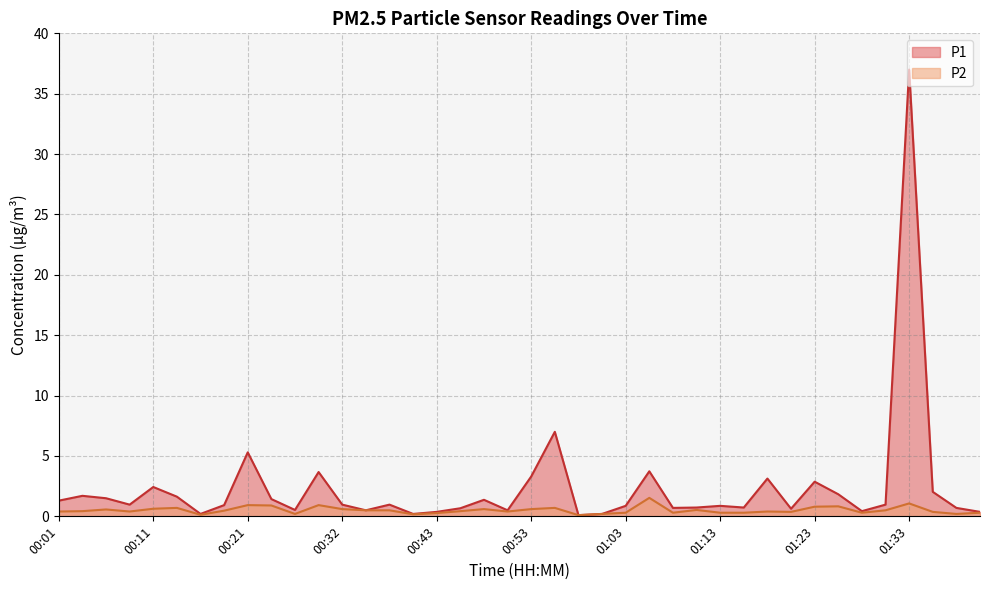

Does the chart display data point markers on the line(s)?

No